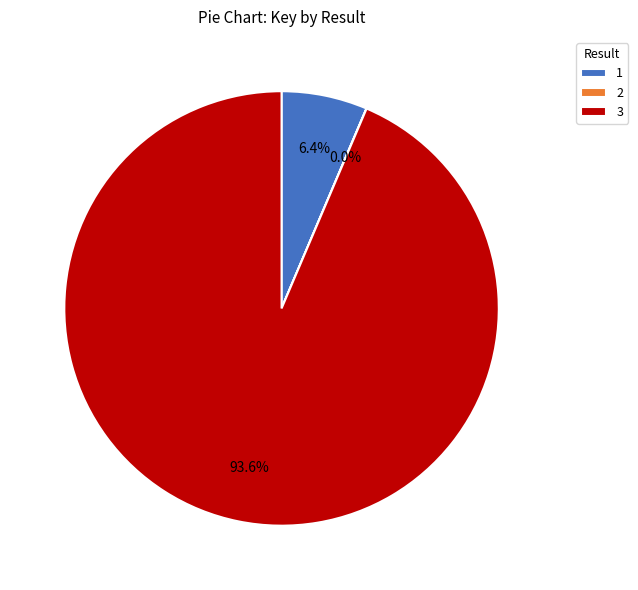

To the nearest percent, what is the difference between the largest and smallest slice percentages?

94%